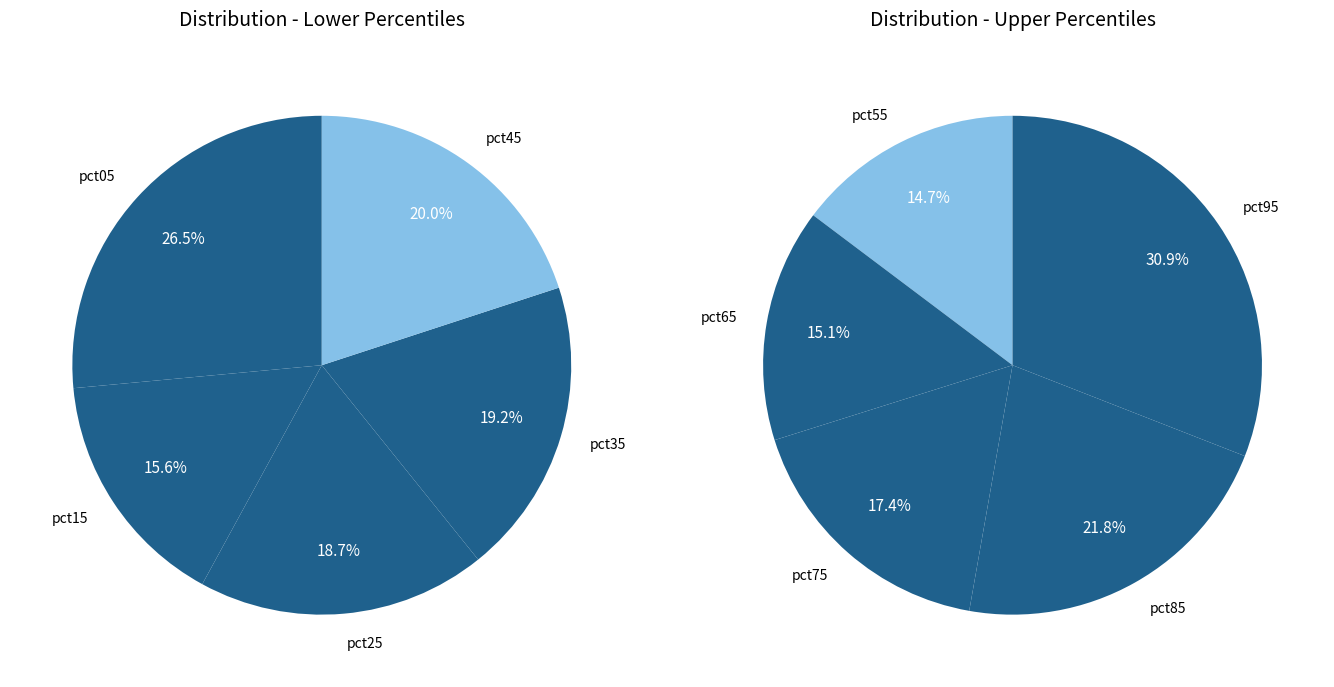

How many slices are in this pie chart?

10